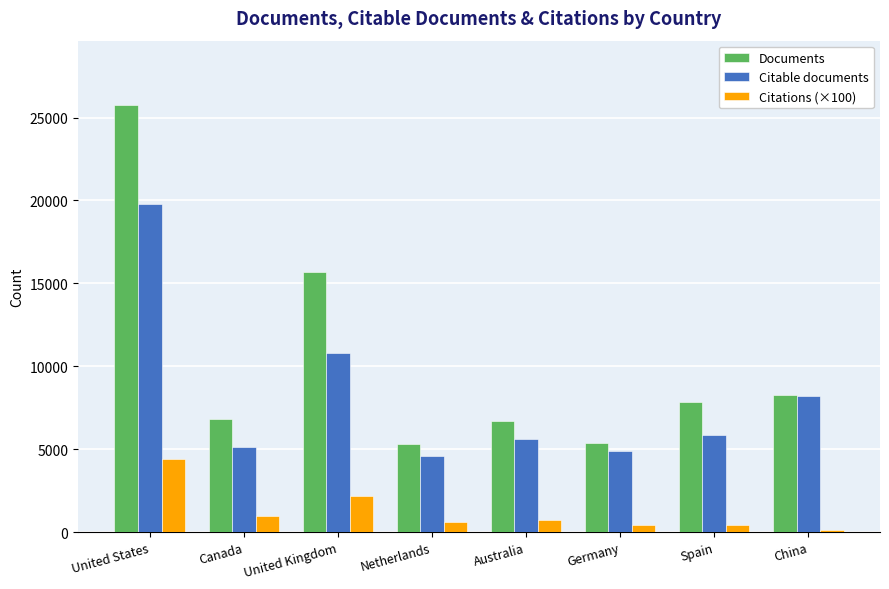

What are all the series names shown in the legend?

Documents, Citable documents, Citations (×100)